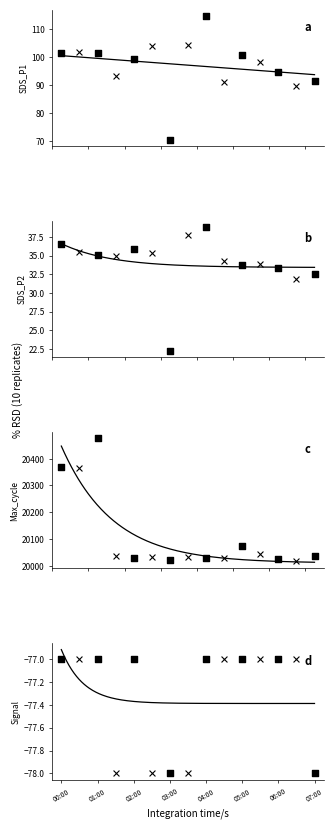

What are all the series names shown in the legend?

SDS_P1, SDS_P2, Max_cycle, Signal